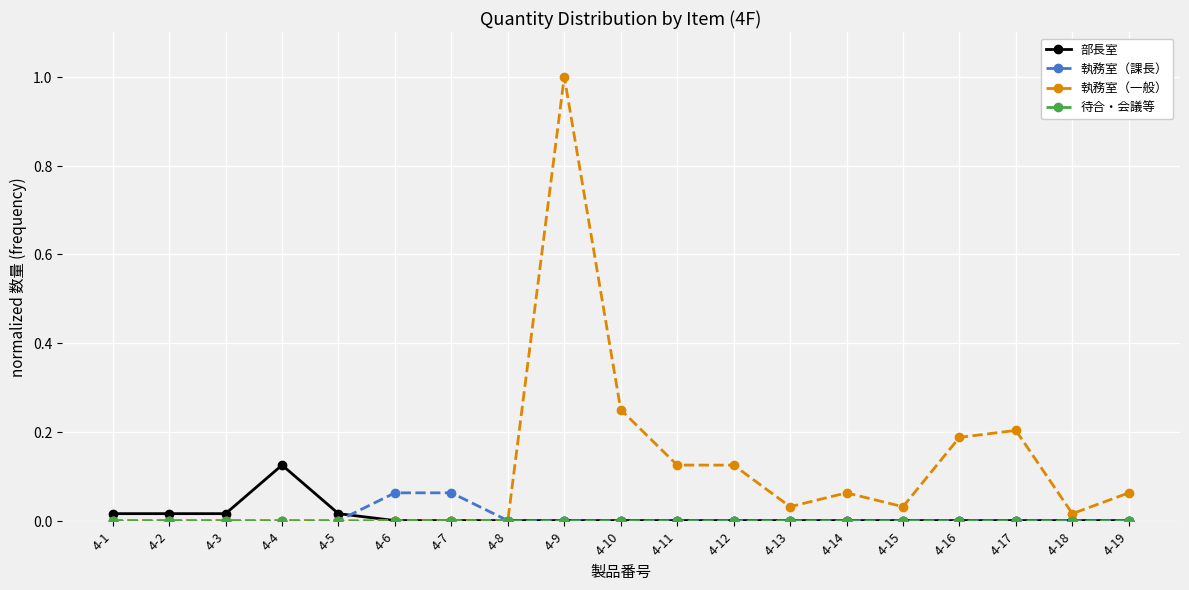

Does the chart display data point markers on the line(s)?

Yes